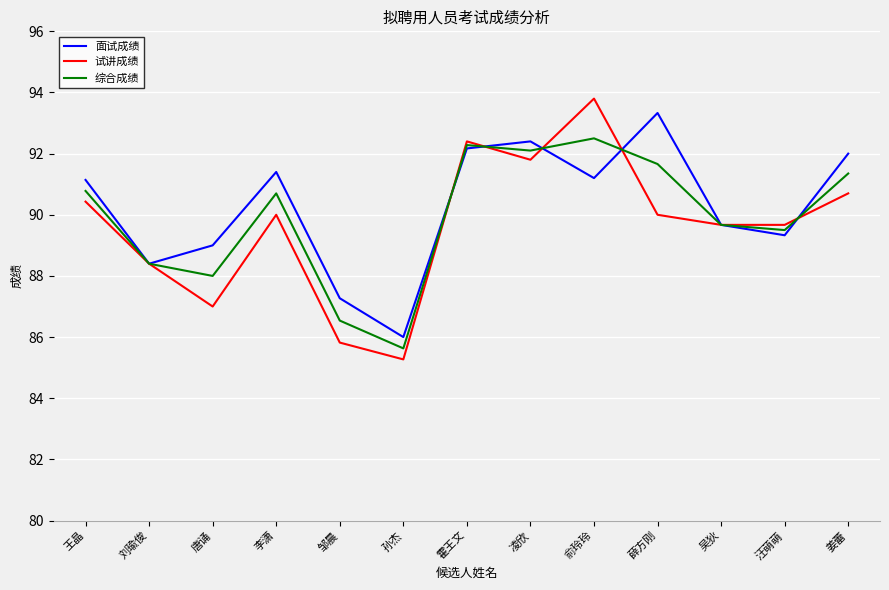

Is the value of 试讲成绩 at 汪萌萌 greater than the value of 面试成绩 at 李潇?

No